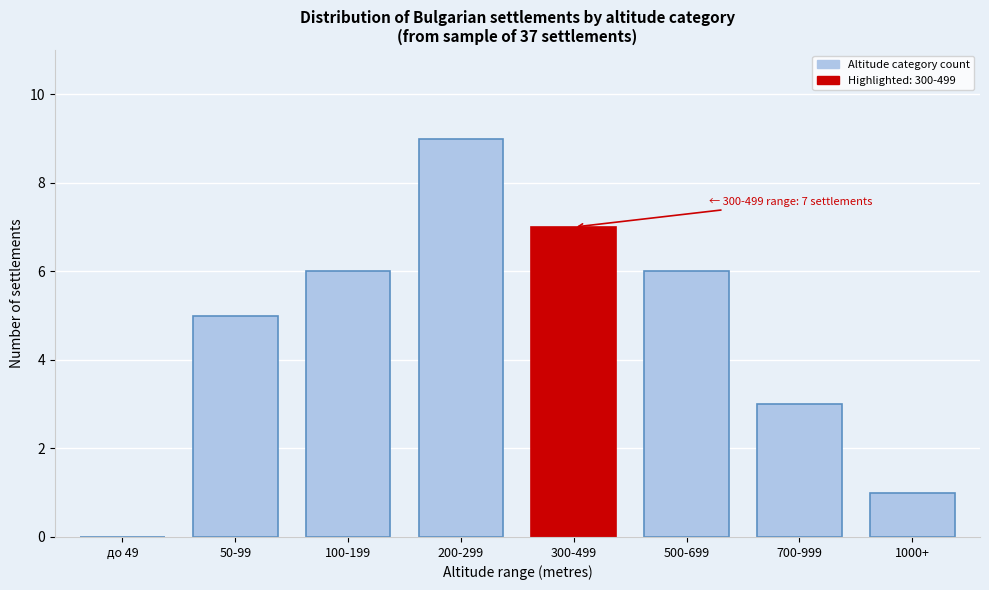

Reading left to right, list all the values displayed in this chart.

до 49=0	50-99=5	100-199=6	200-299=9	300-499=7	500-699=6	700-999=3	1000+=1